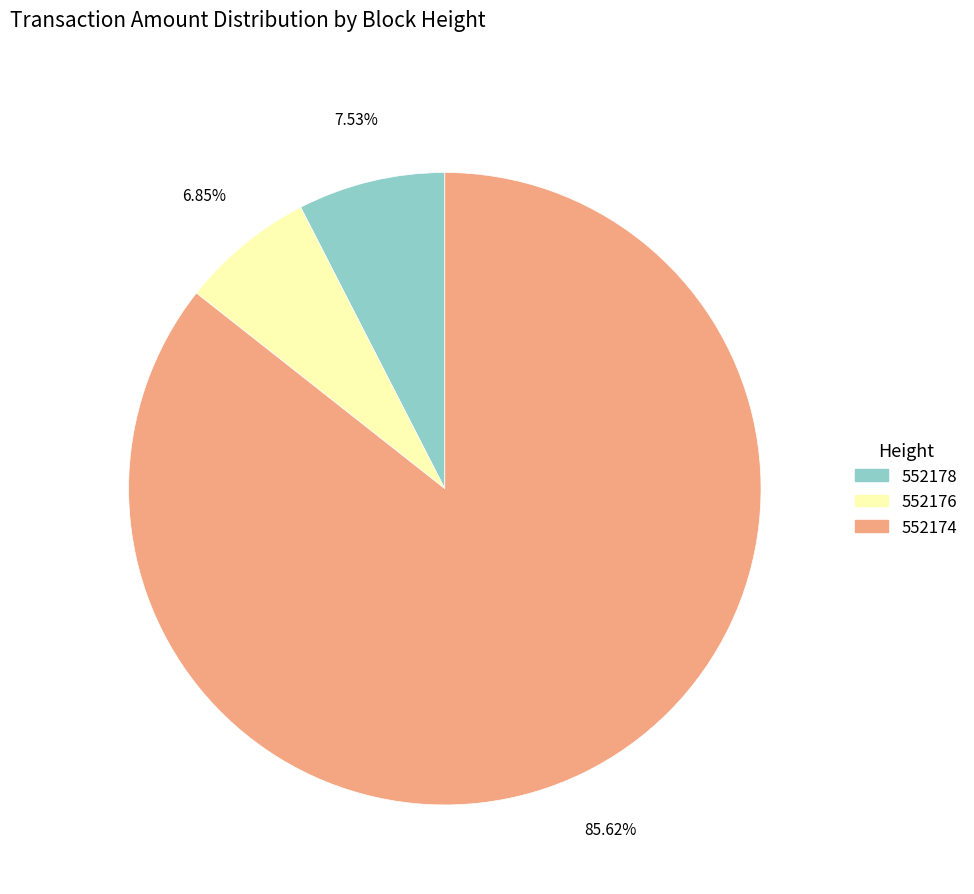

How many slices are in this pie chart?

3